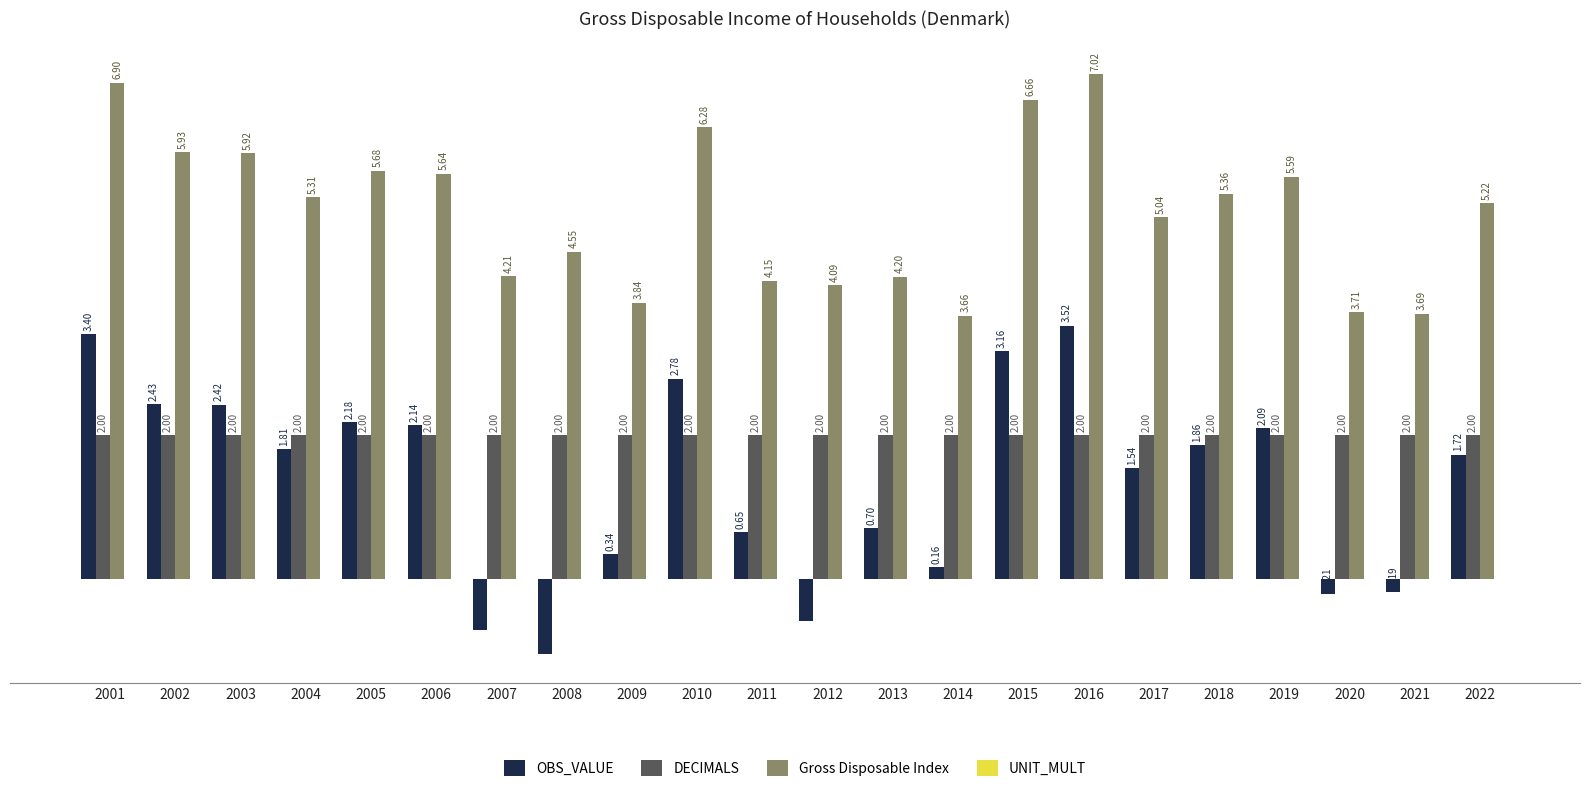

What is the sum of all DECIMALS values?

44.0